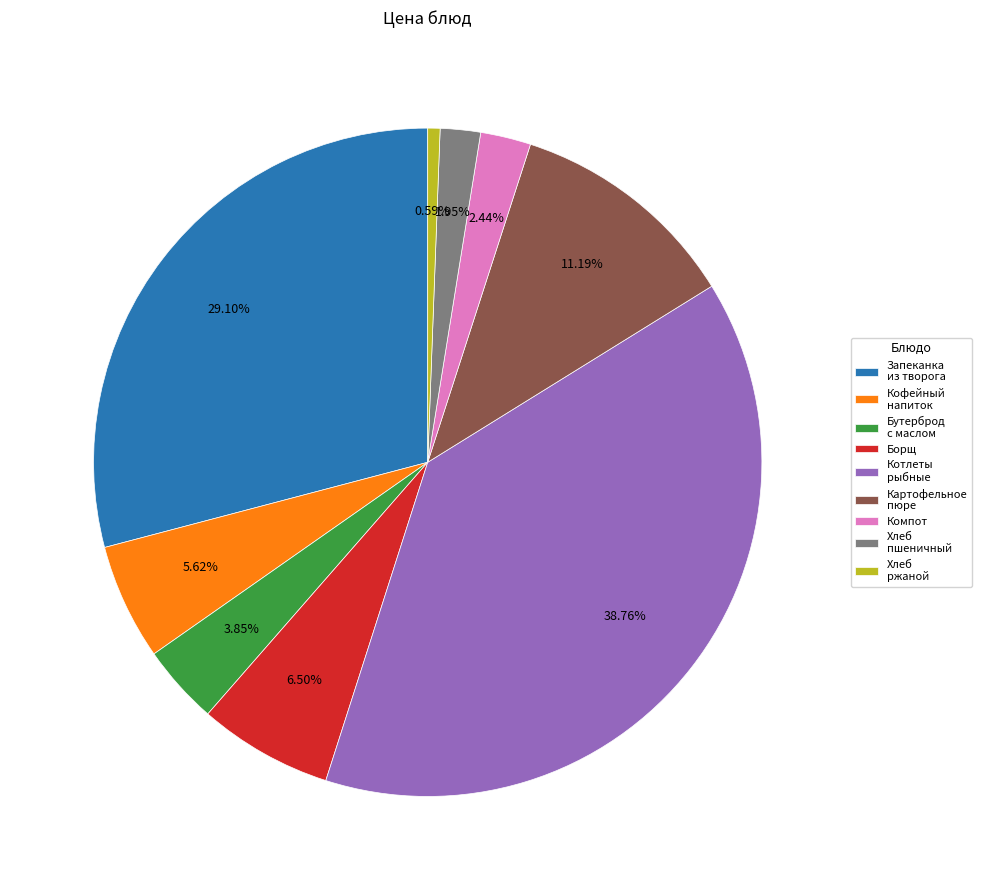

The Хлеб пшеничный slice represents 13% of the pie. True or false?

False